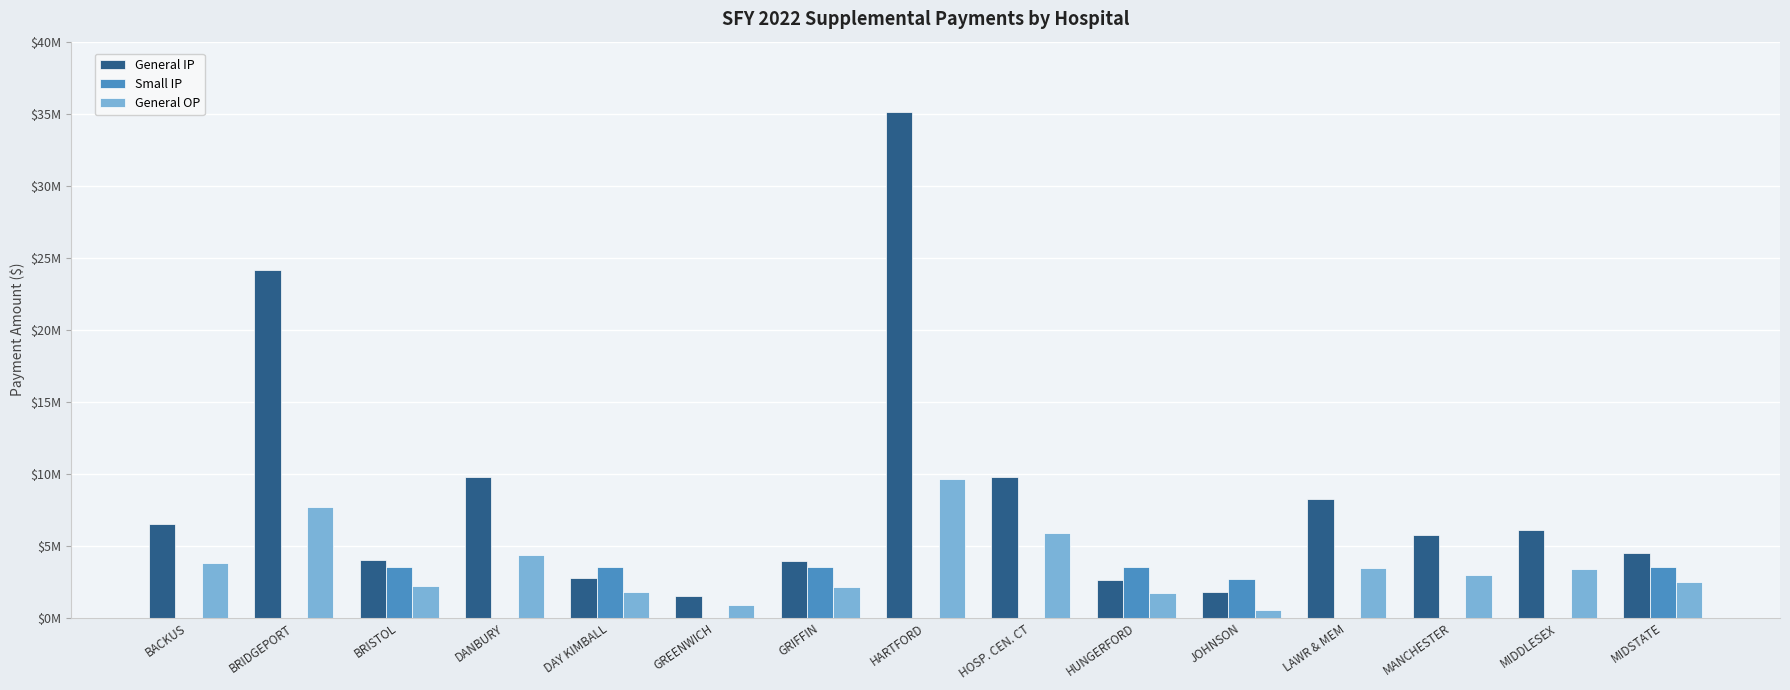

Is the value of General IP at HARTFORD greater than the value of General OP at DAY KIMBALL?

Yes